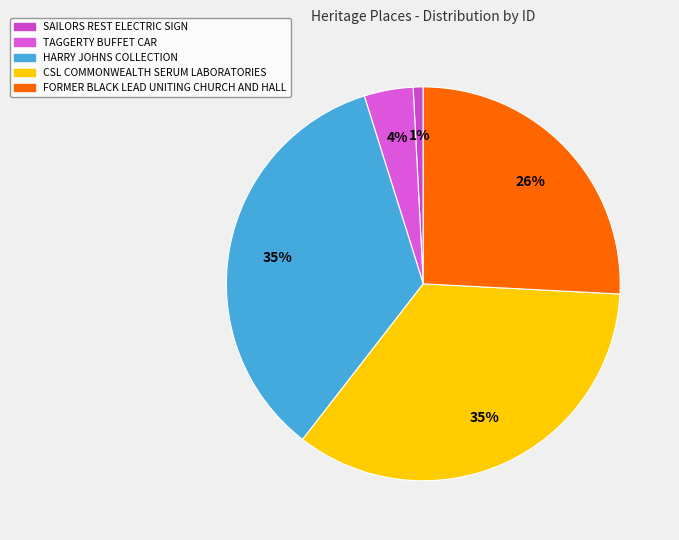

Which slice is the smallest?

SAILORS REST ELECTRIC SIGN